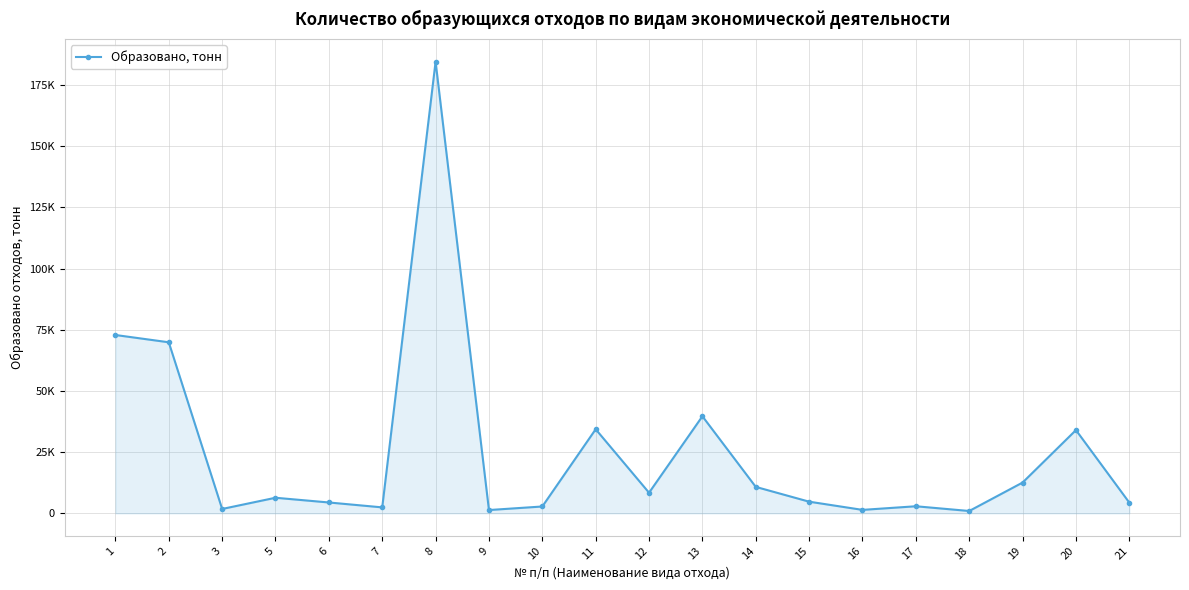

Does the chart have visible grid lines?

Yes